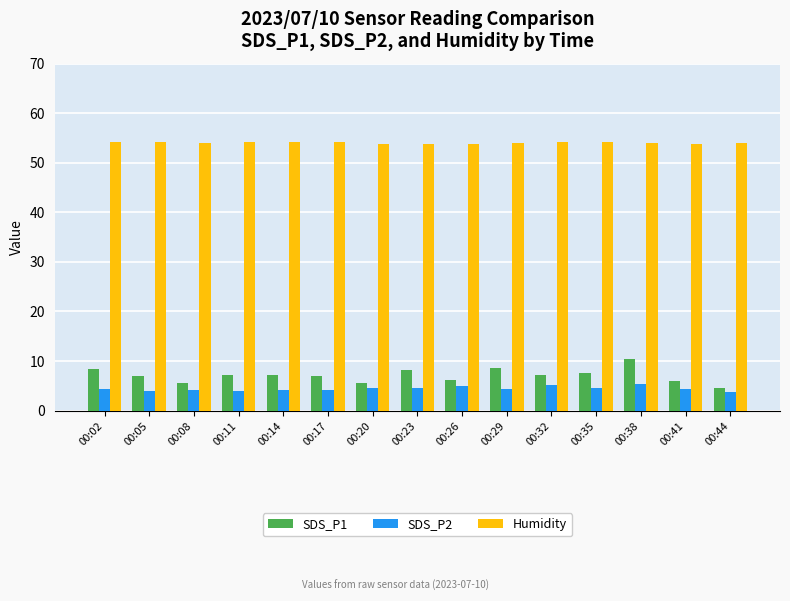

Is it true that SDS_P1 equals 7.0 at 00:05?

True